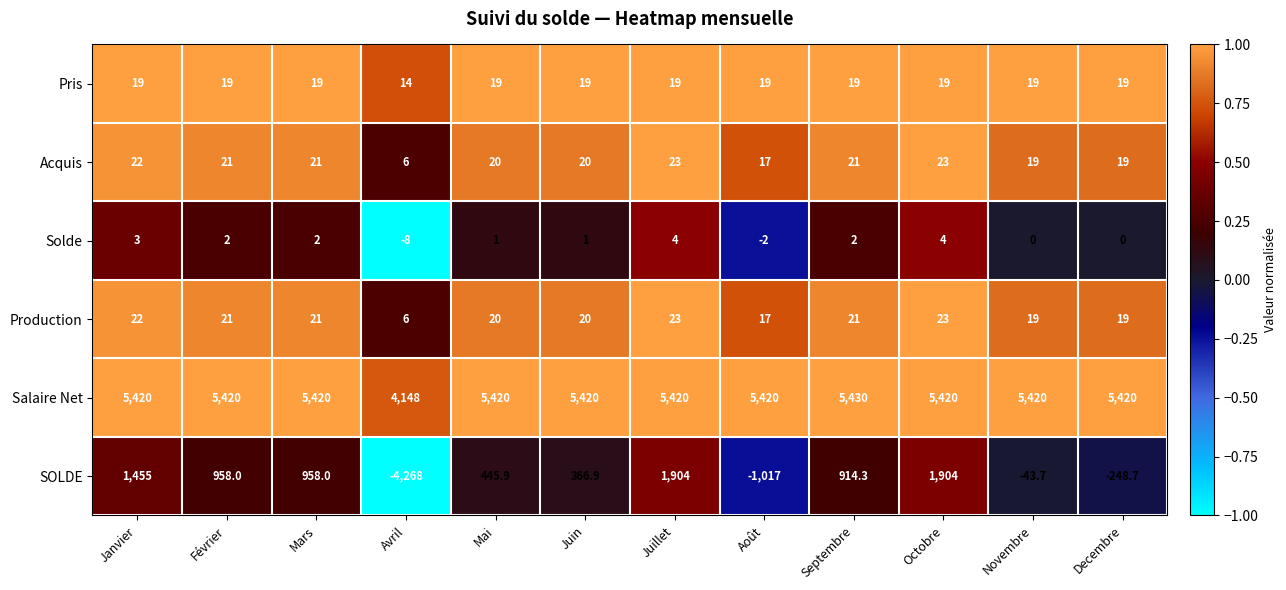

What is the difference between the maximum and minimum values in the Acquis series?

17.0